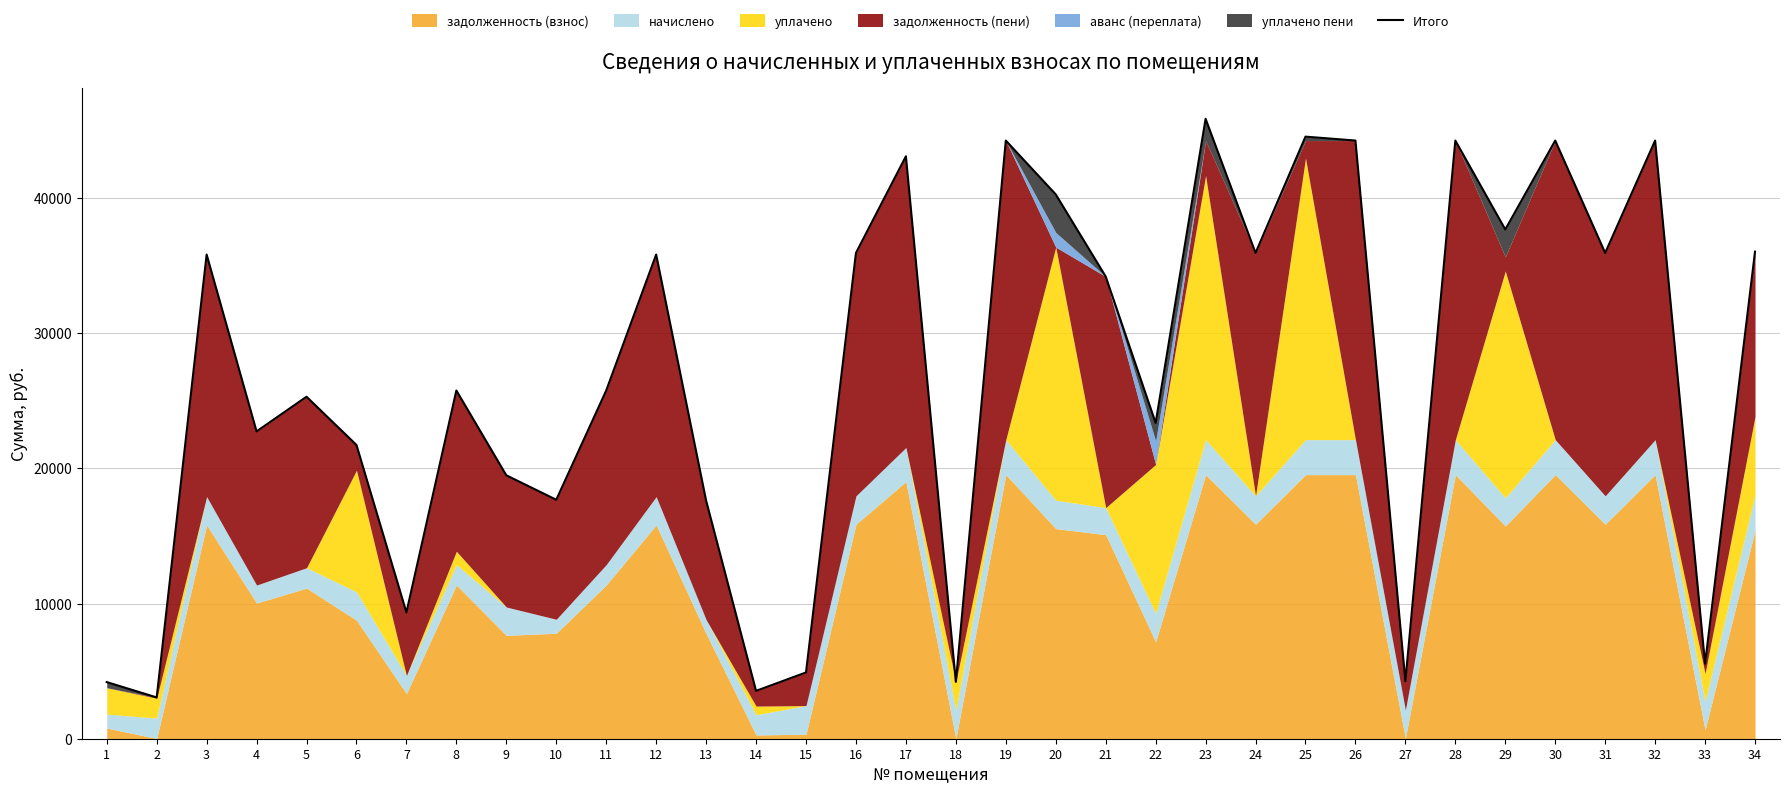

How many lines are shown in the chart?

1